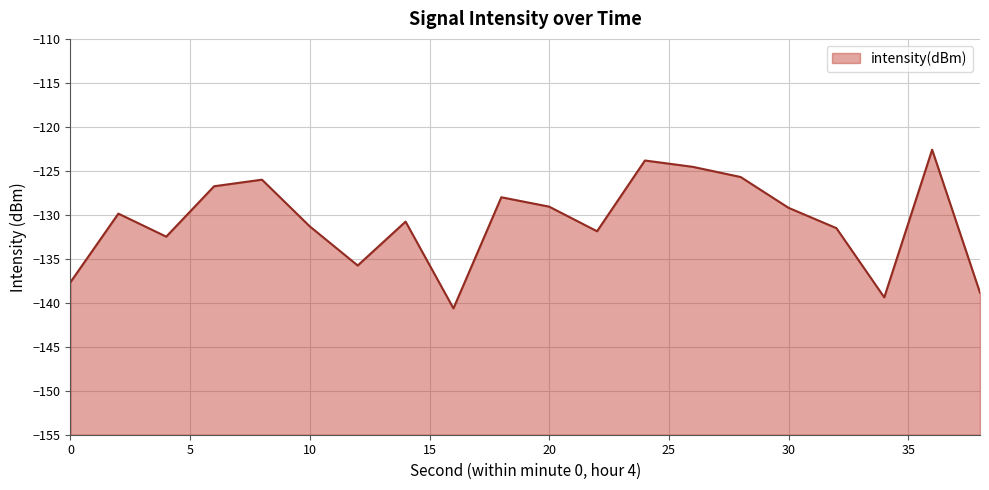

List the labels in order of value, smallest first.

16, 34, 38, 0, 12, 4, 22, 32, 10, 14, 2, 30, 20, 18, 6, 8, 28, 26, 24, 36